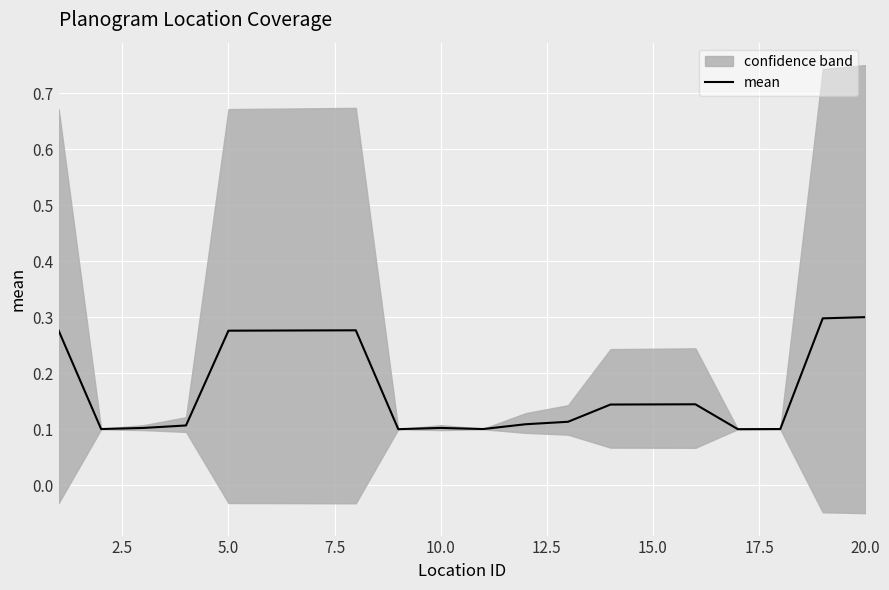

The mean series shows 0.2 at 20.0. True or false?

False